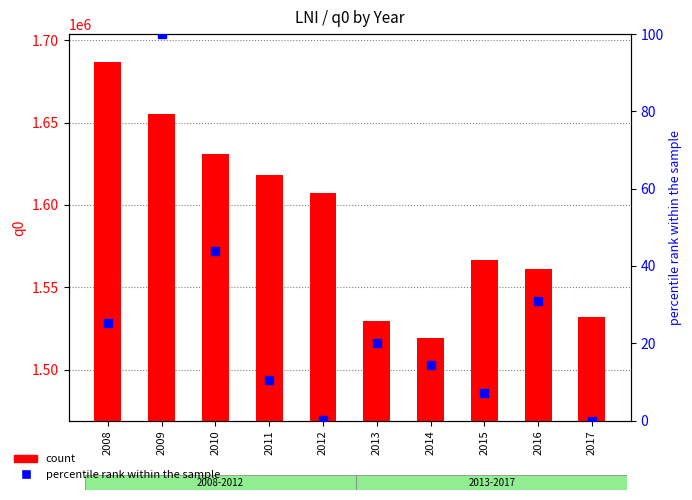

What is the total value across all series at 2008?

1686978.6